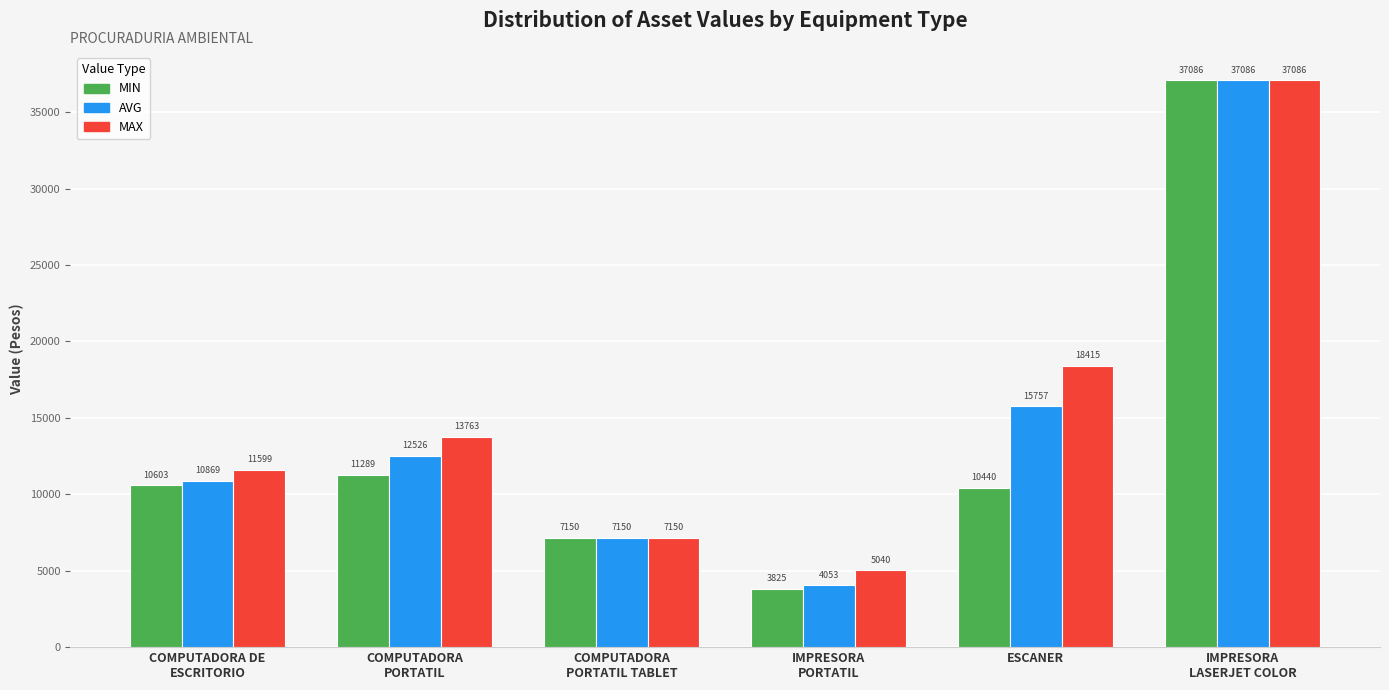

Which series has the largest range (max minus min)?

MIN